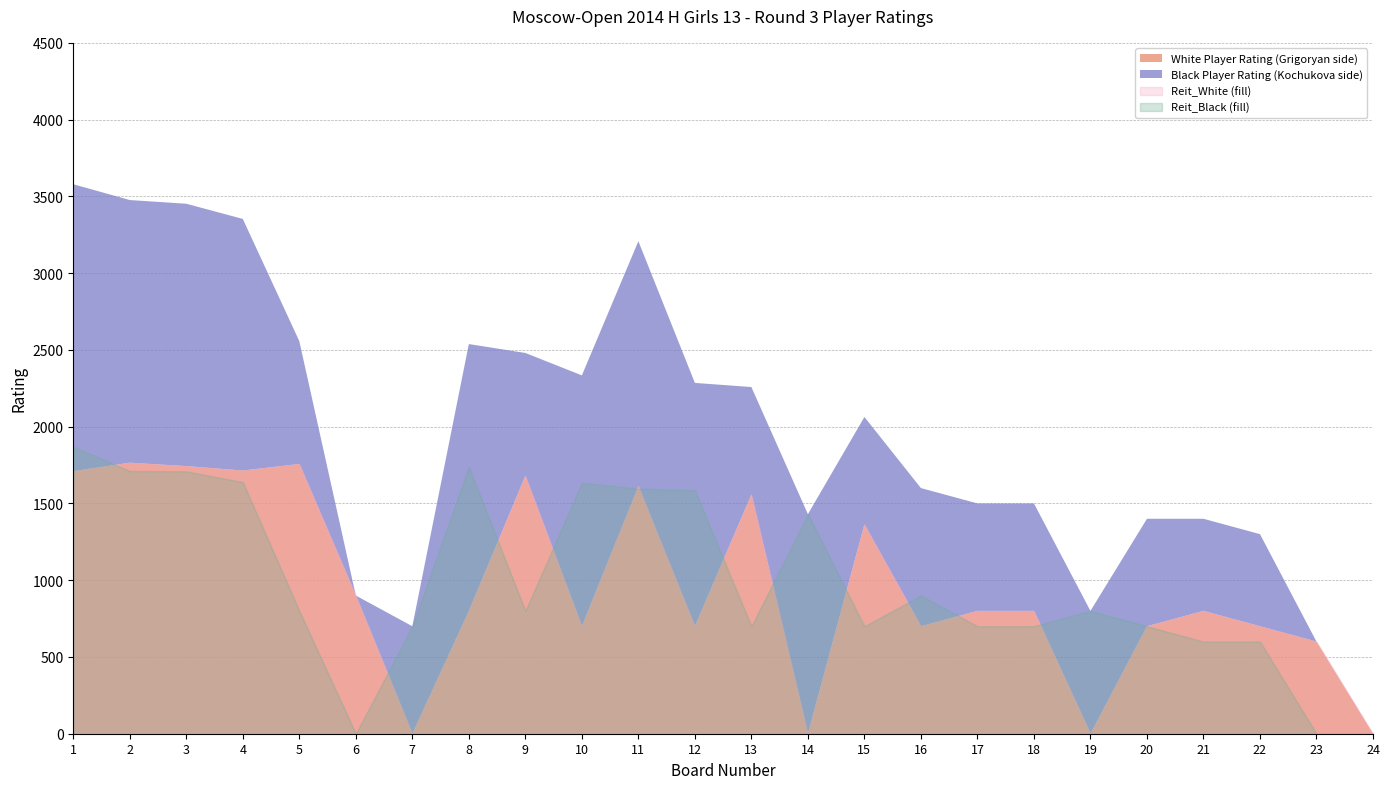

Read the Grigoryan Arpine value at 12.

700